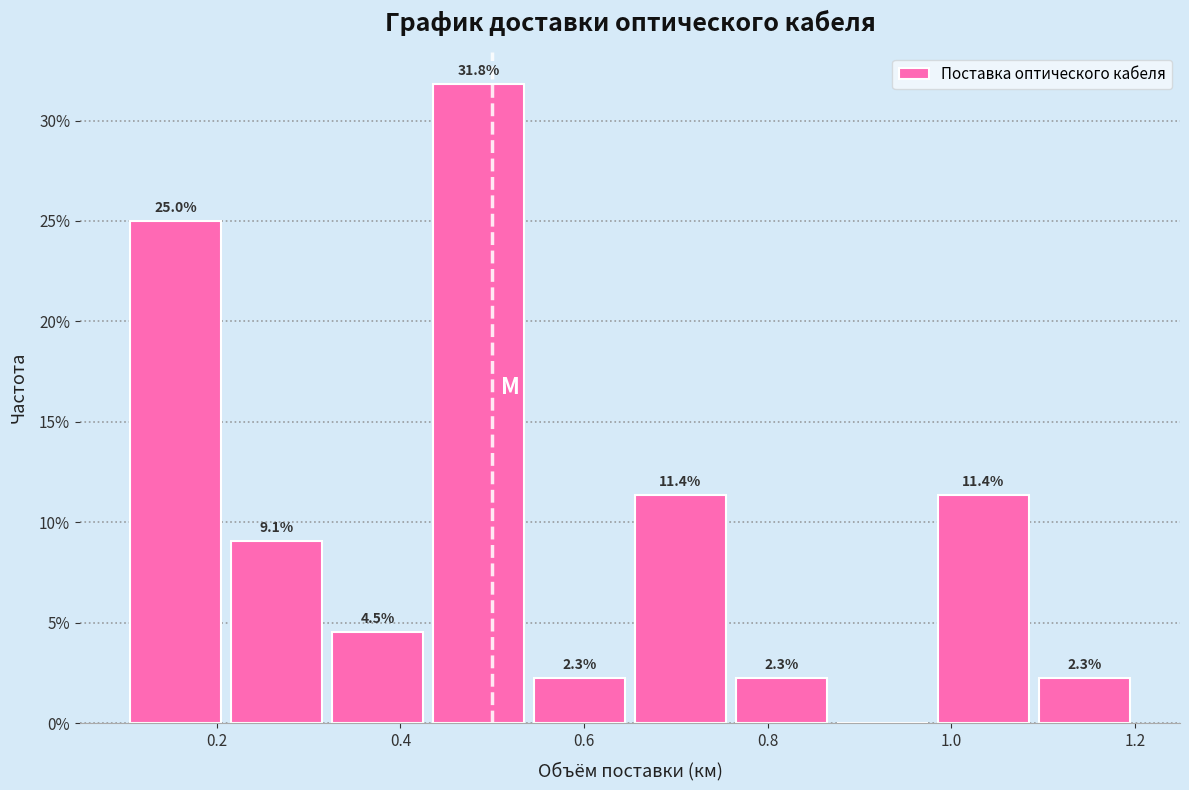

Which range on the x-axis has the tallest bar?

0.43 to 0.54